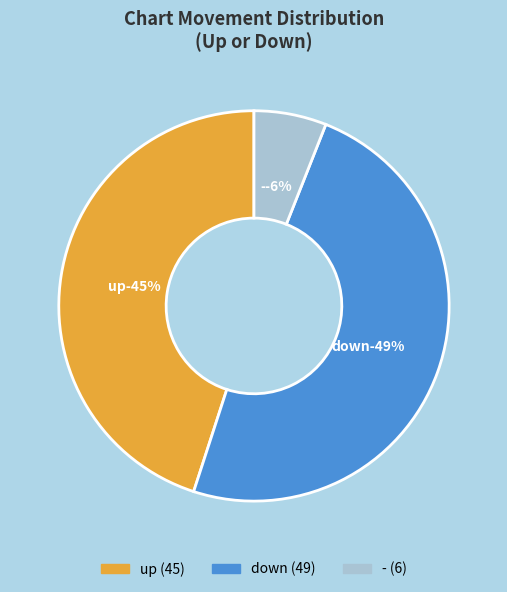

What is the ratio of the value at up to the value at down?

0.9